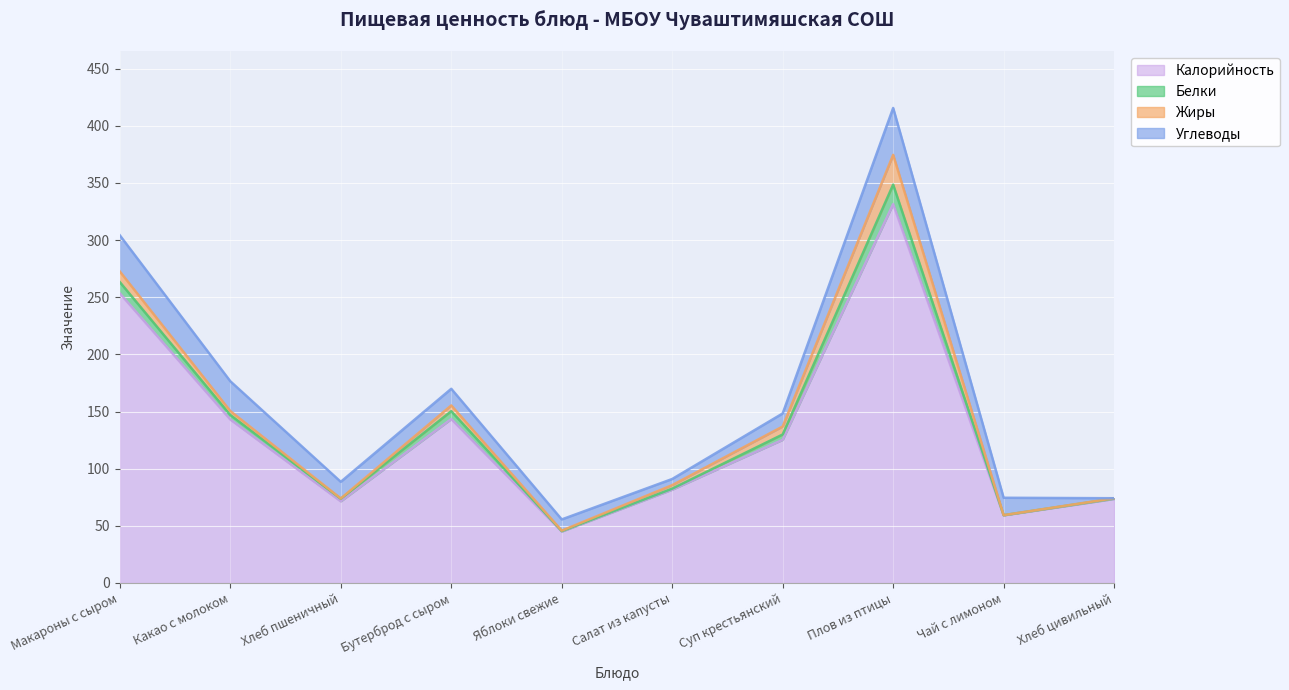

At which category does Белки reach its first local valley?

Хлеб пшеничный